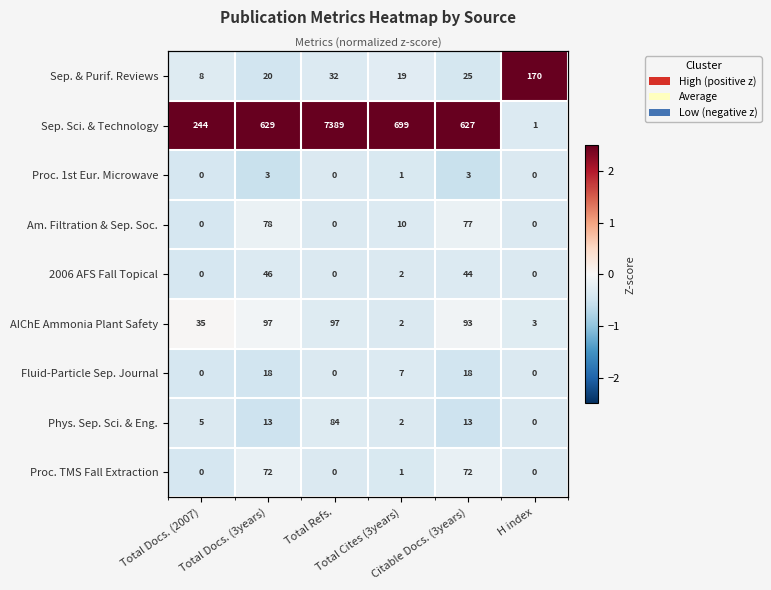

Is it true that 2006 AFS Fall Topical equals -0.6 at Total Refs.?

False